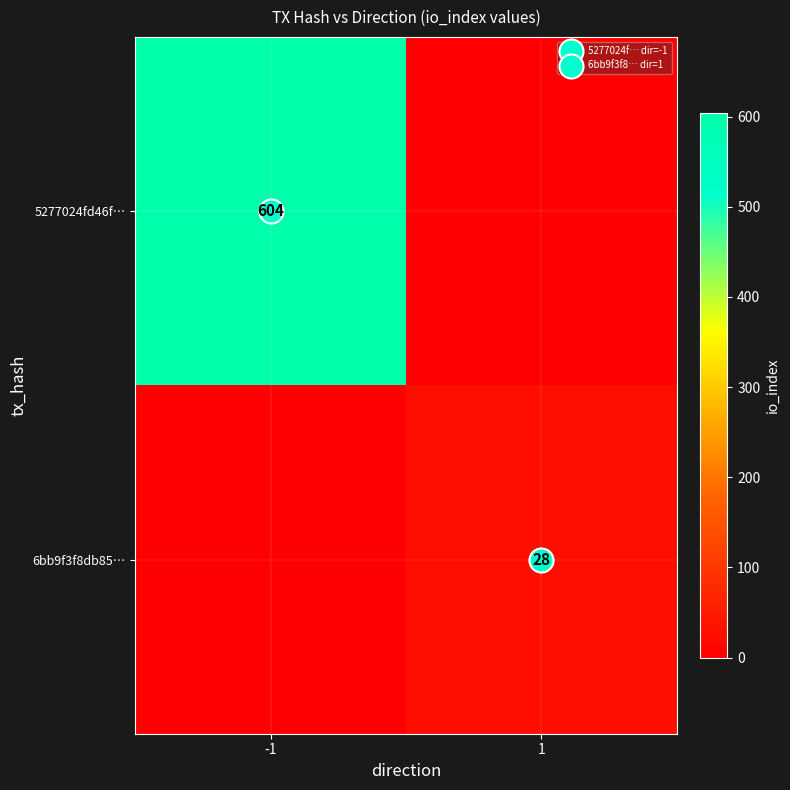

The value of 6bb9f3f8db85… at -1 is 0. True or false?

True